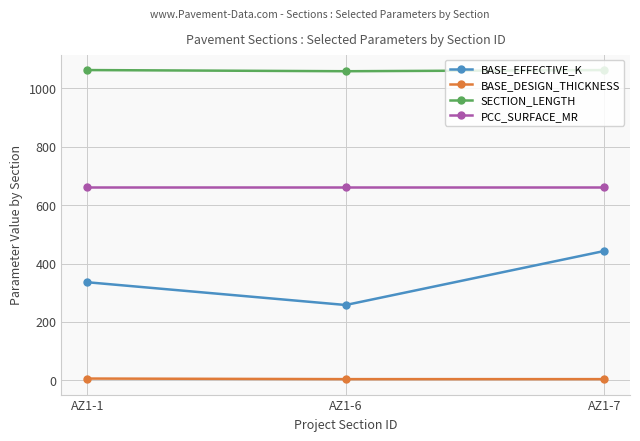

At which category is the sum across all series the highest?

AZ1-7